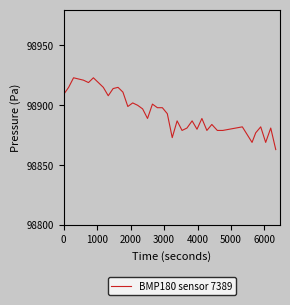

What is the difference between the maximum and minimum values?

60